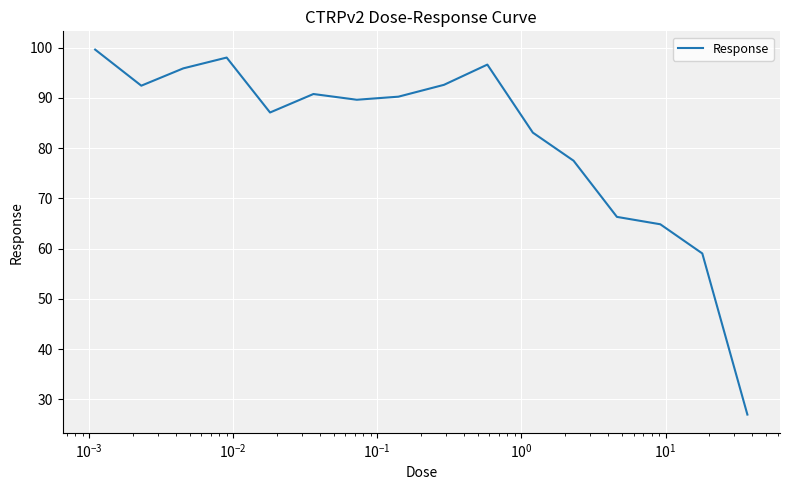

What is the difference between the maximum and minimum values?

72.7